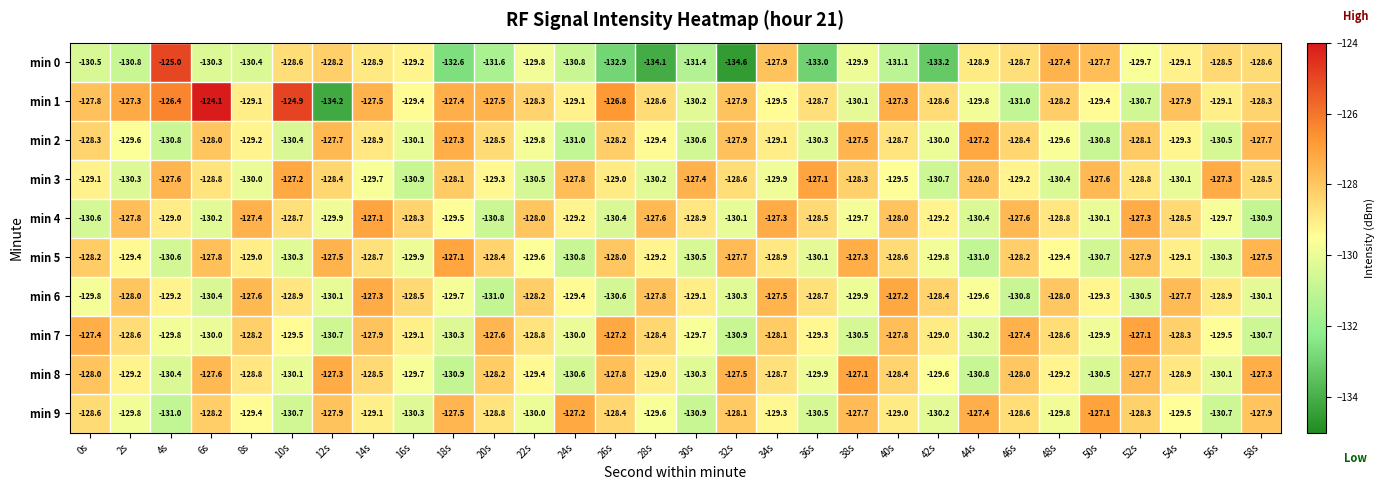

What is the difference between the second highest and second lowest values in the min 9 series?

3.7